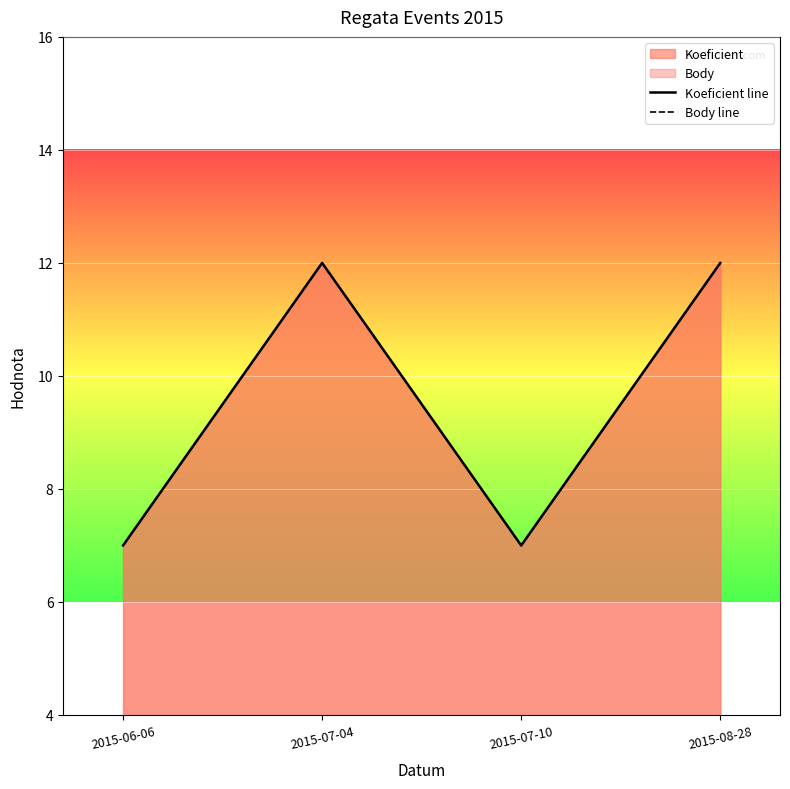

Reading left to right, transcribe all the data shown in this chart.

Koeficient line: 2015-06-06=7	2015-07-04=12	2015-07-10=7	2015-08-28=12
Body line: 2015-06-06=7	2015-07-04=12	2015-07-10=7	2015-08-28=12